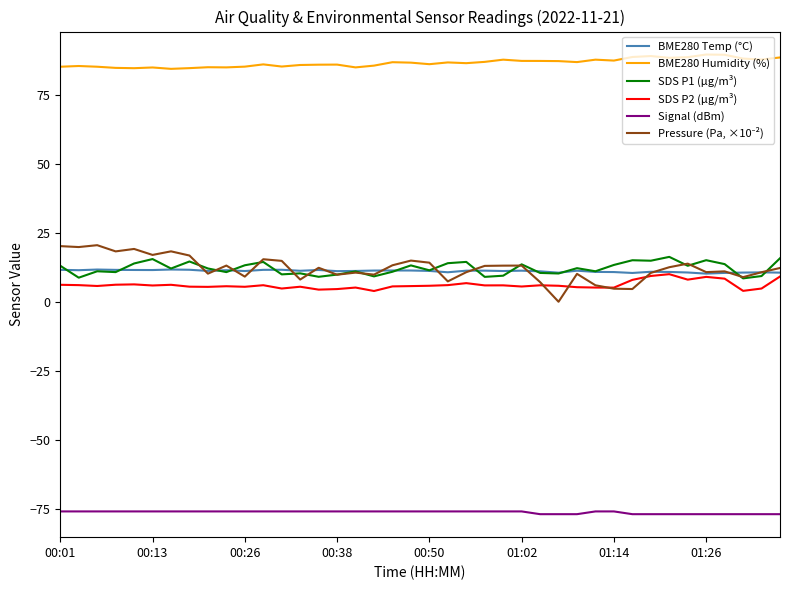

What is the difference between the maximum and second lowest values in the SDS P1 (µg/m³) series?

7.5